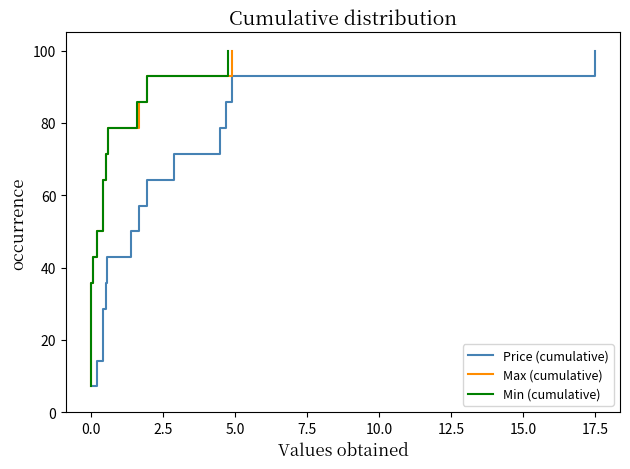

List the series in order of their peak value, highest first.

Price (cumulative), Max (cumulative), Min (cumulative)